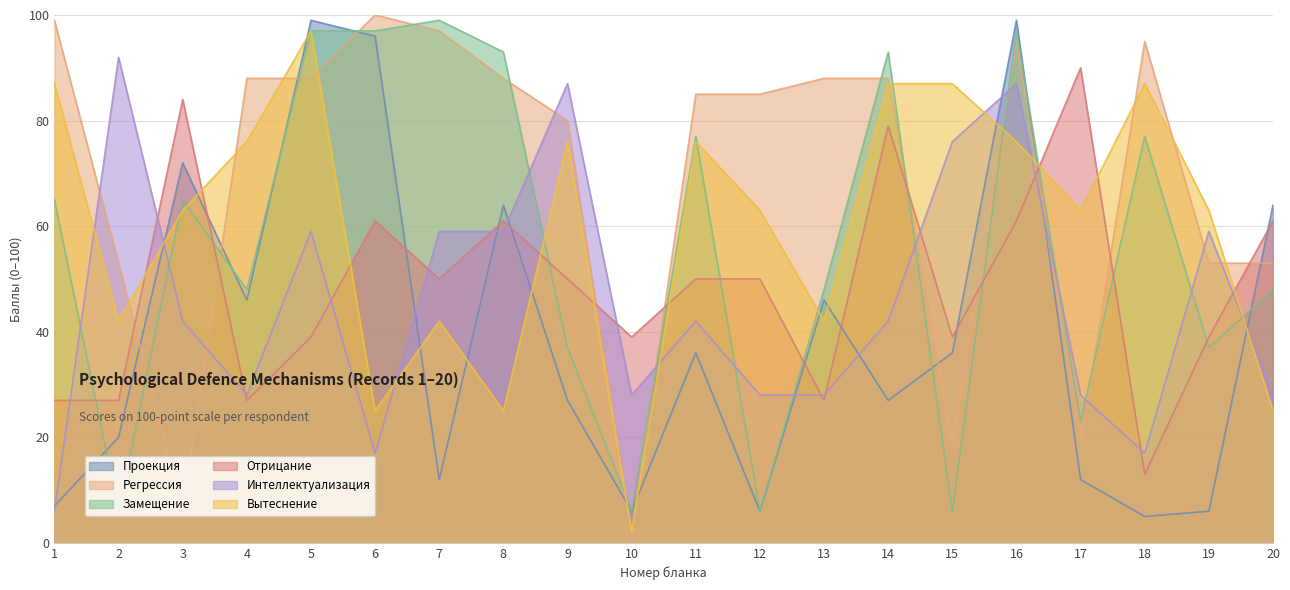

At which category does Вытеснение reach its first local valley?

2